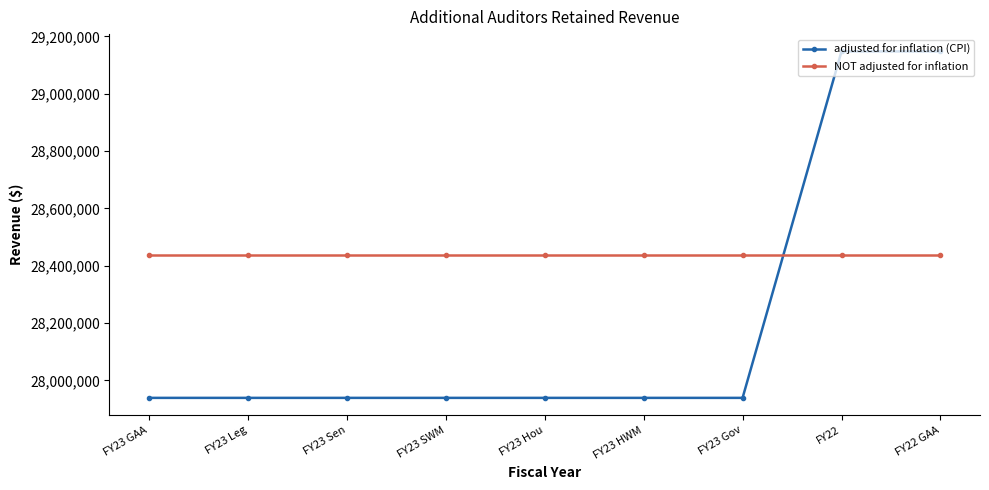

At how many categories does at least one series exceed 28725530?

2